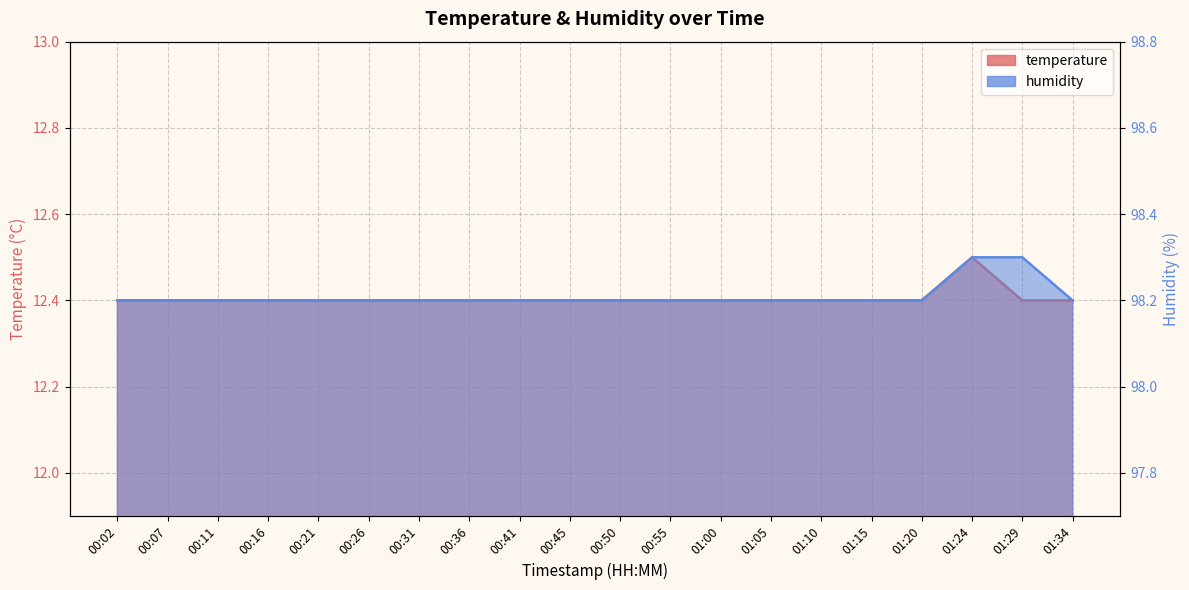

The value of temperature at 00:26 is 12.4. True or false?

True